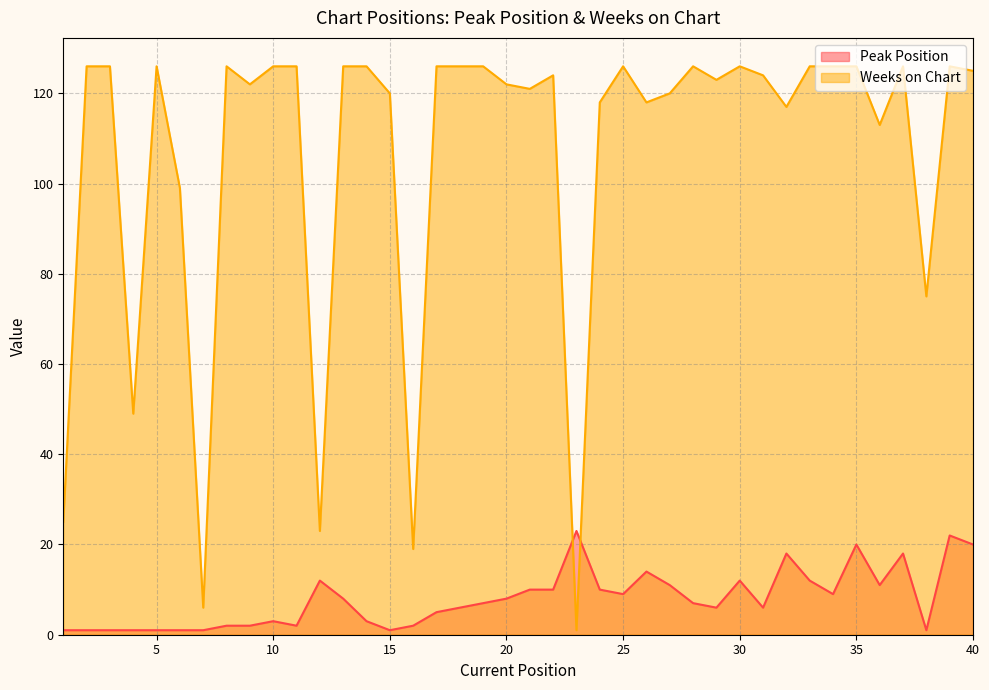

Does the chart have visible grid lines?

Yes